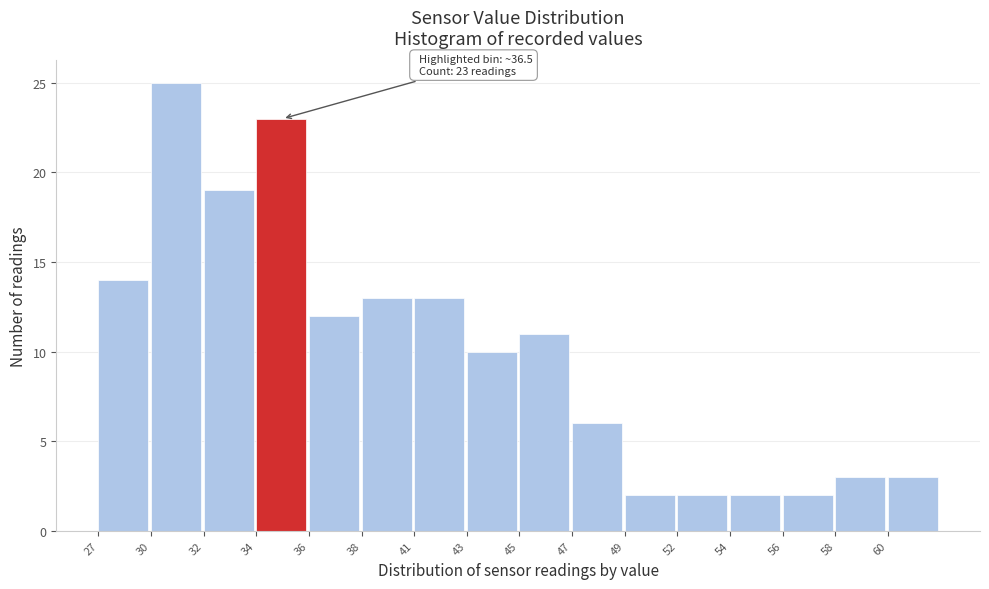

Reading left to right, transcribe all the data shown in this chart.

14	25	19	23	12	13	13	10	11	6	2	2	2	2	3	3